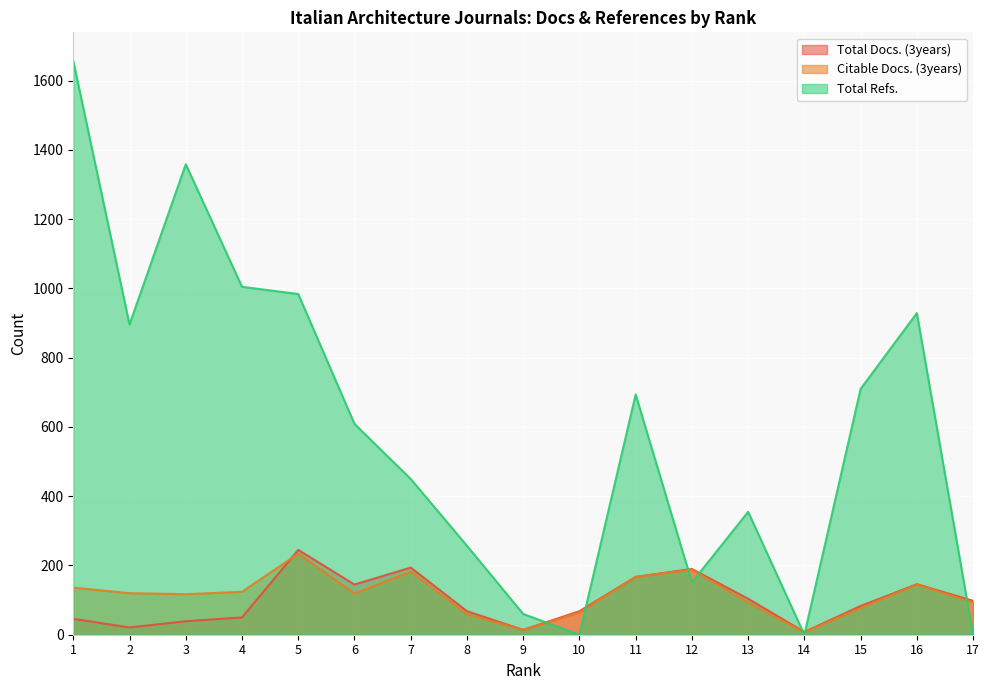

Which series has the largest range (max minus min)?

Total Refs.